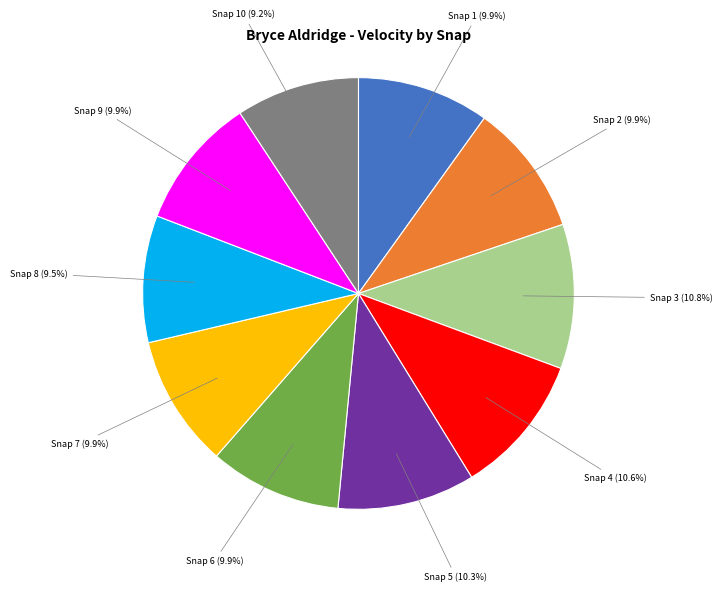

Is there any slice that represents more than half of the pie?

No